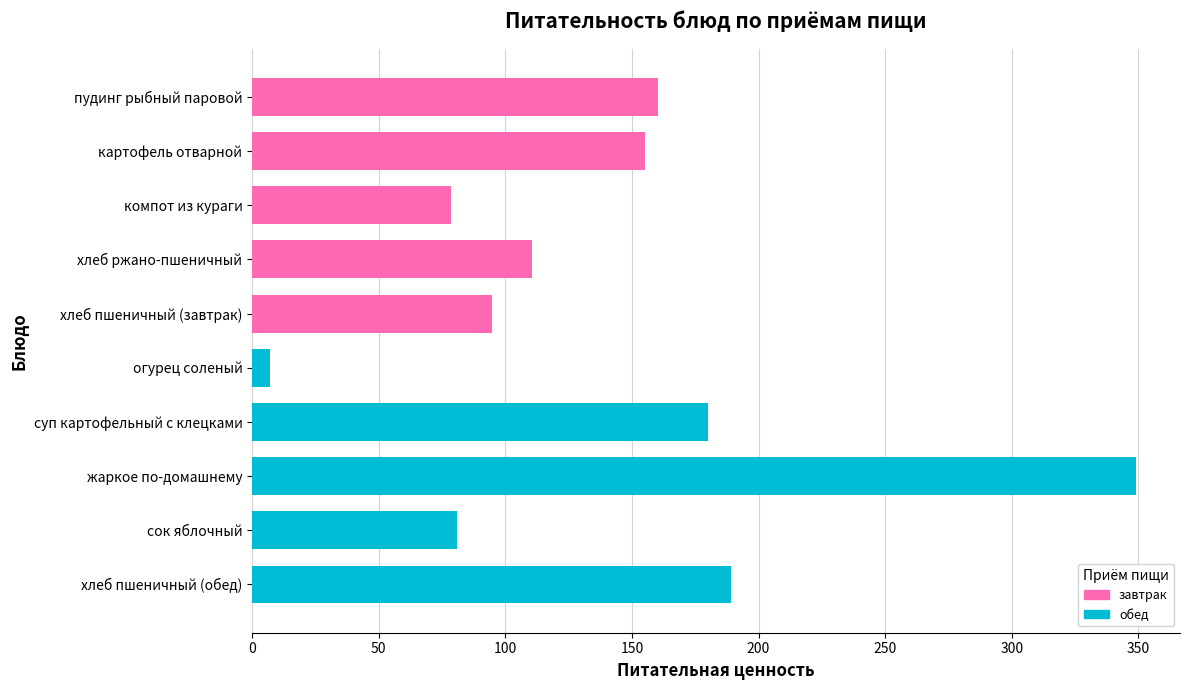

At which category does the chart reach its peak across all series?

жаркое по-домашнему